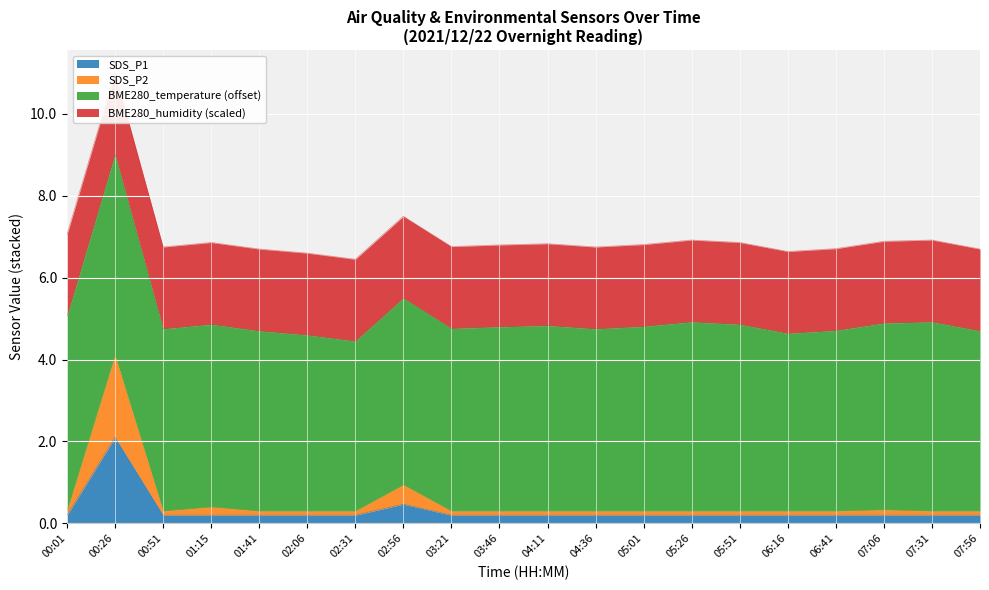

At how many categories does at least one series exceed 0?

20